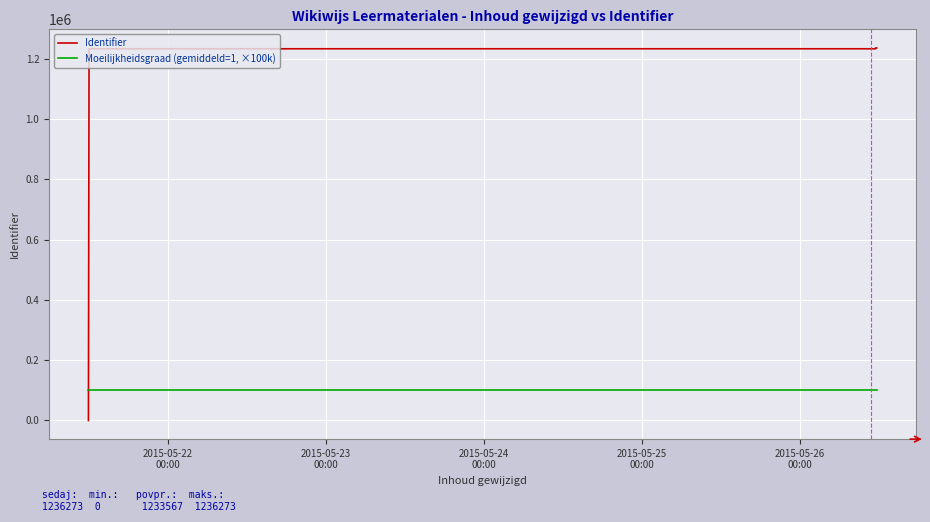

Count the number of categories in the chart.

7